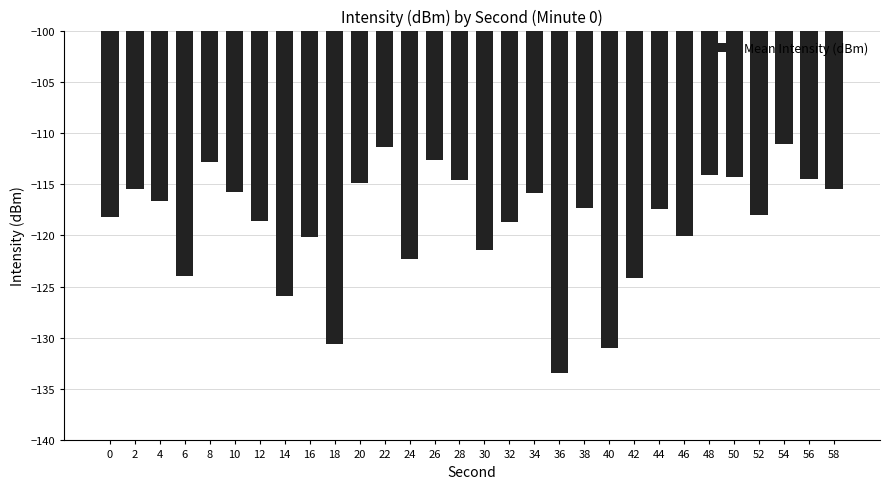

What is the value of the 20th bar from the left?

-117.3